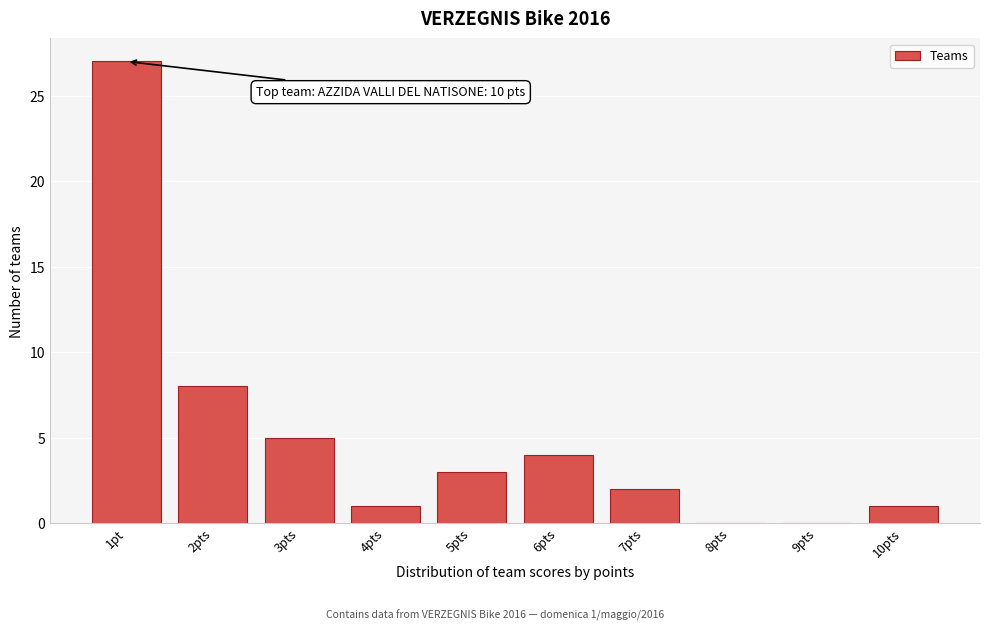

Reading right to left, list all the values displayed in this chart.

10pts=1	9pts=0	8pts=0	7pts=2	6pts=4	5pts=3	4pts=1	3pts=5	2pts=8	1pt=27